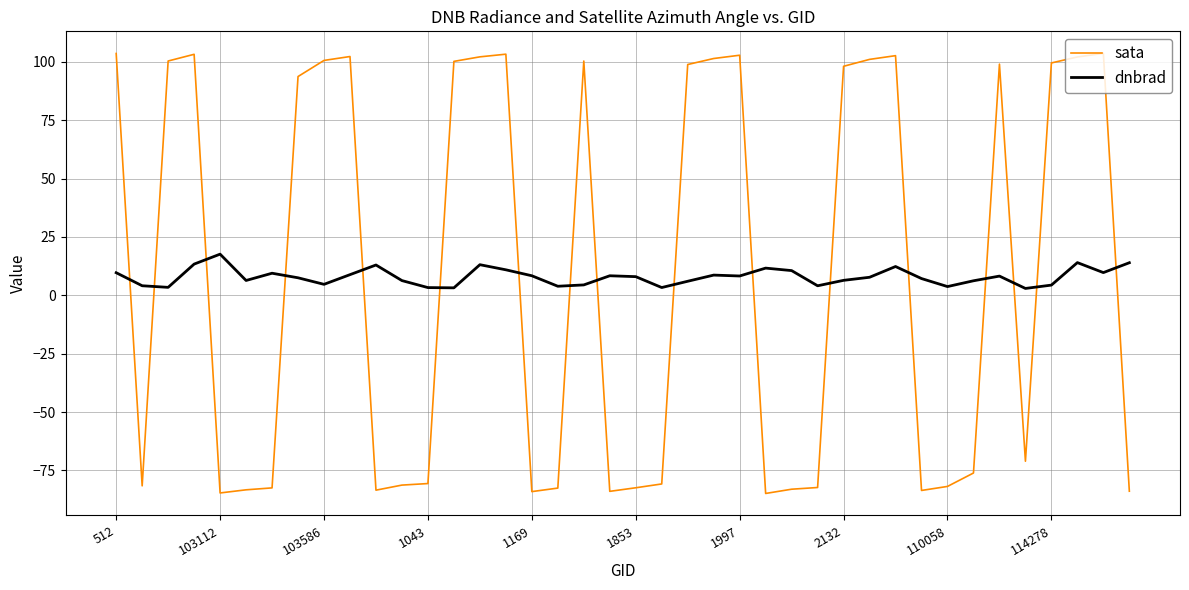

What is the smallest value displayed?

-84.8